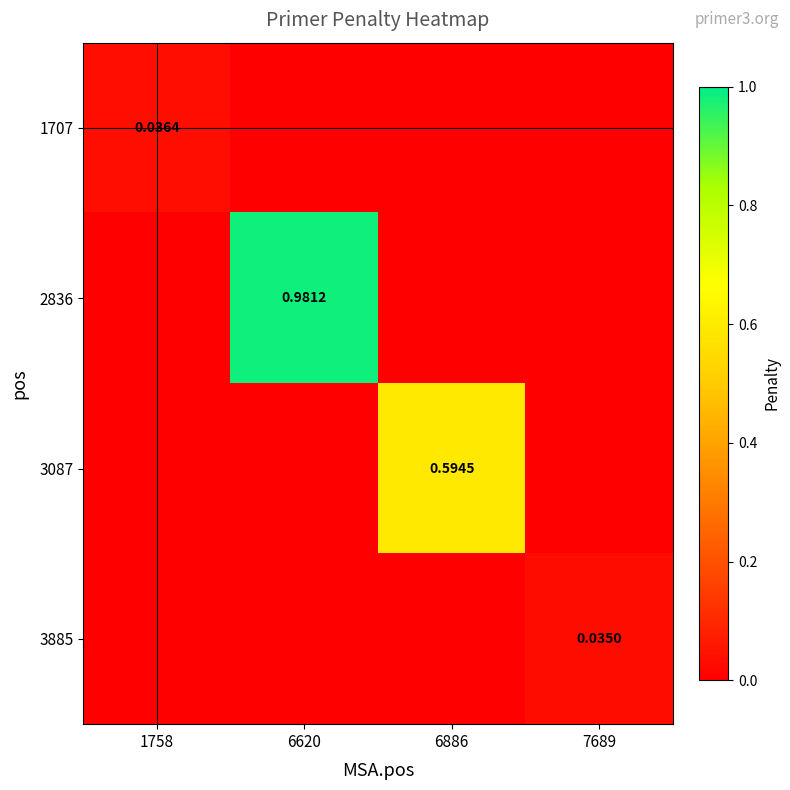

What is the greatest value displayed?

1.0